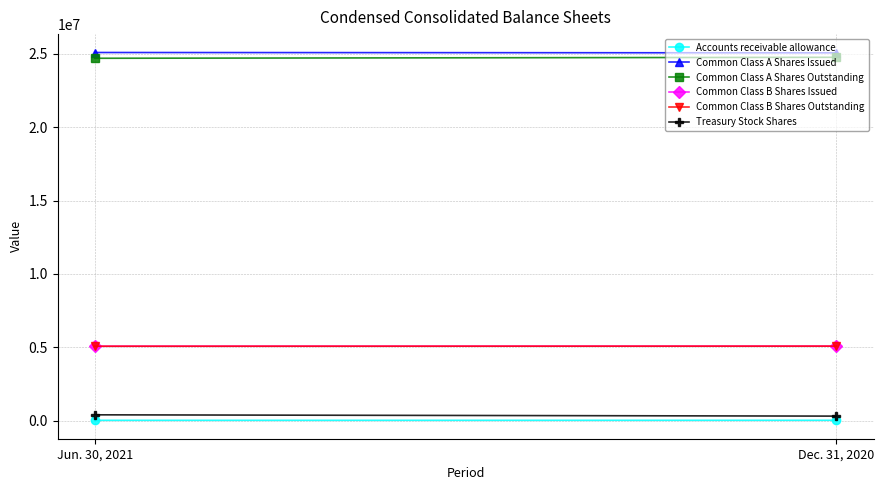

The Common Class A Shares Issued series shows 25095586 at Jun. 30, 2021. True or false?

True